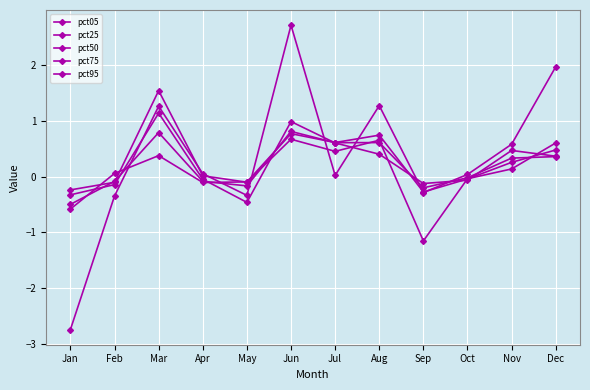

At which category is the sum across all series the highest?

Jun